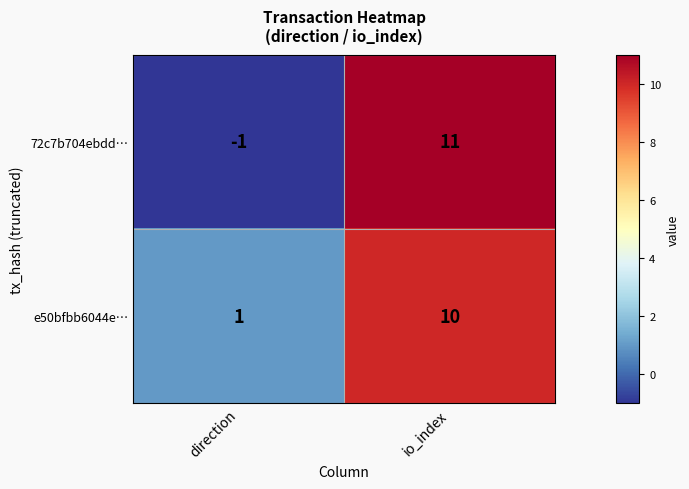

What is the total value across all series at io_index?

21